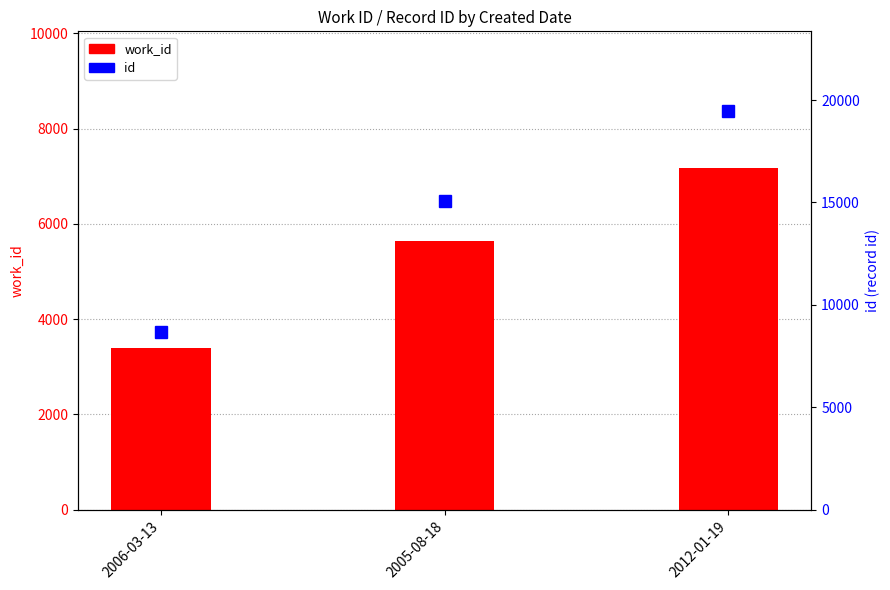

What is the value of the work_id bar at the 1st from the left?

3388